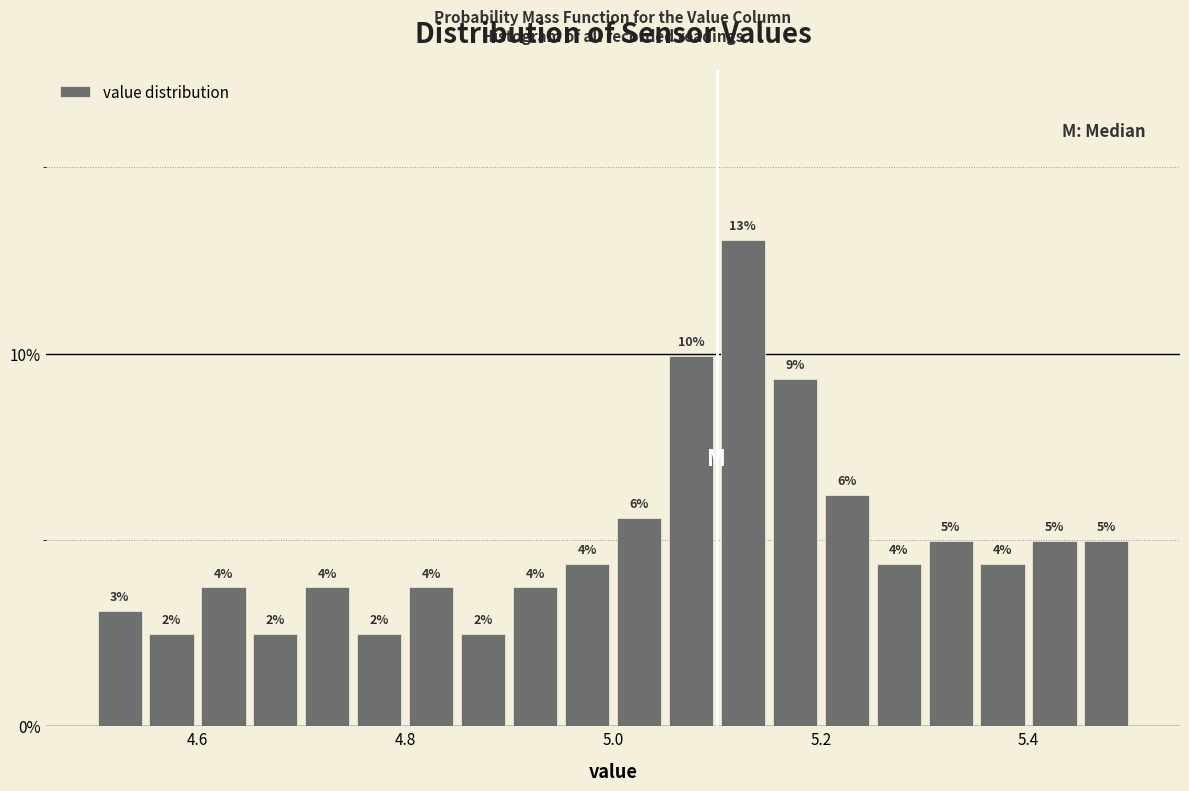

Read against the x-axis, roughly where is the centre of the tallest bar?

5.12